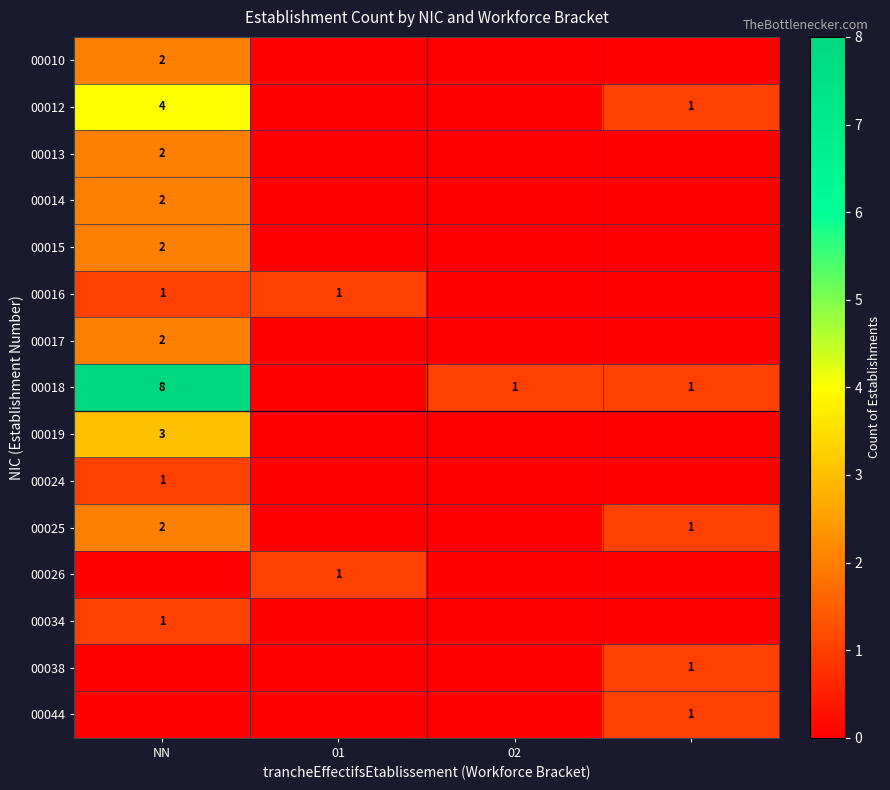

Is it true that 00016 equals 0 at NN?

False